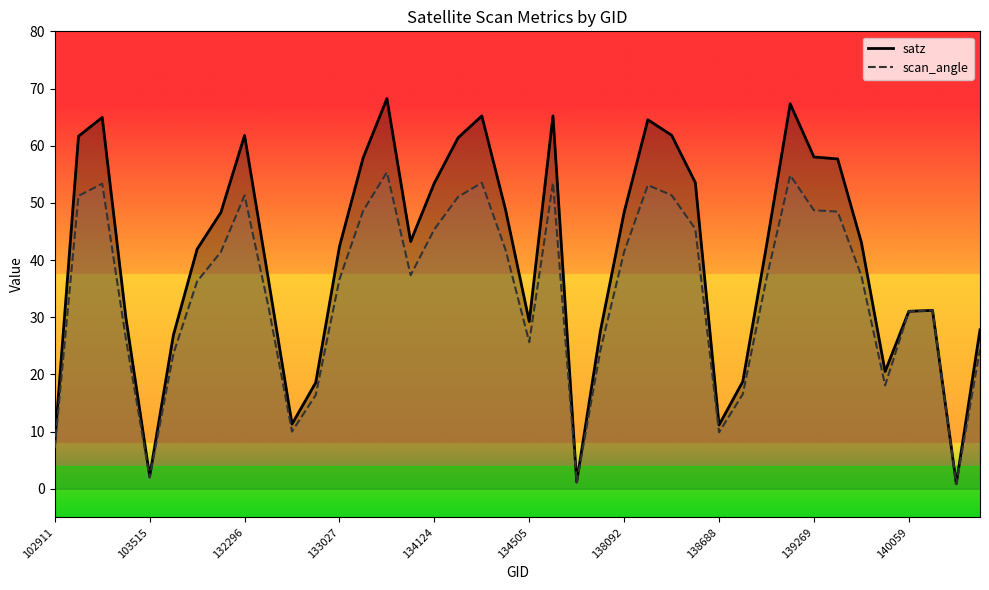

Reading left to right, list all the values displayed in this chart.

satz: 8.1	61.7	64.9	29.8	2.2	26.9	41.9	48.3	61.8	36.7	11.3	18.6	42.4	57.9	68.2	43.2	53.5	61.4	65.2	48.8	29.2	65.2	1.2	27.6	48.4	64.5	61.8	53.5	11.2	18.7	42.5	67.3	58.0	57.7	43.1	20.5	31.0	31.2	0.9	27.8
scan_angle: 7.1	51.2	53.4	26.1	1.9	23.6	36.3	41.4	51.3	32.0	10.0	16.4	36.6	48.6	55.3	37.4	45.4	51.0	53.5	41.8	25.6	53.5	1.1	24.2	41.4	53.1	51.3	45.4	9.9	16.5	36.7	54.8	48.7	48.5	37.2	18.1	31.0	31.2	0.8	24.4